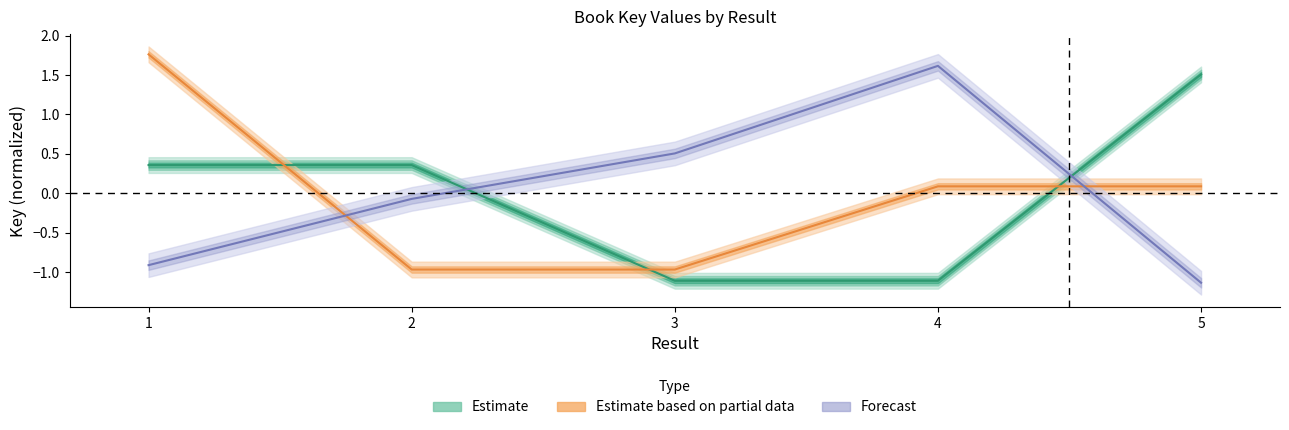

How many positive values does the Forecast series have?

2